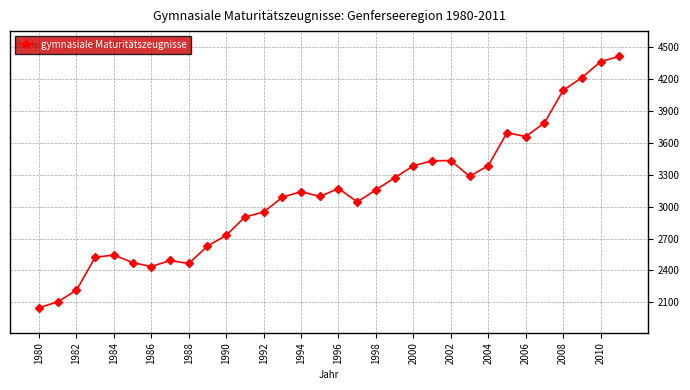

What is the sum of all values?

99652